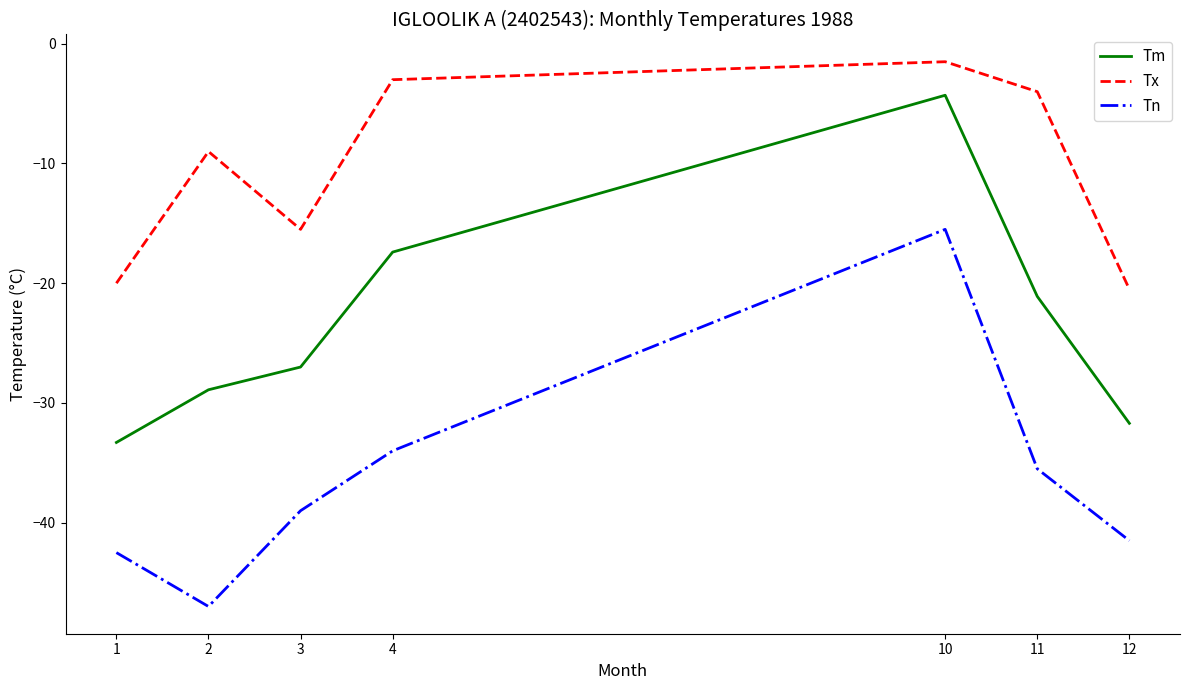

What is the sum of all Tx values?

-73.5